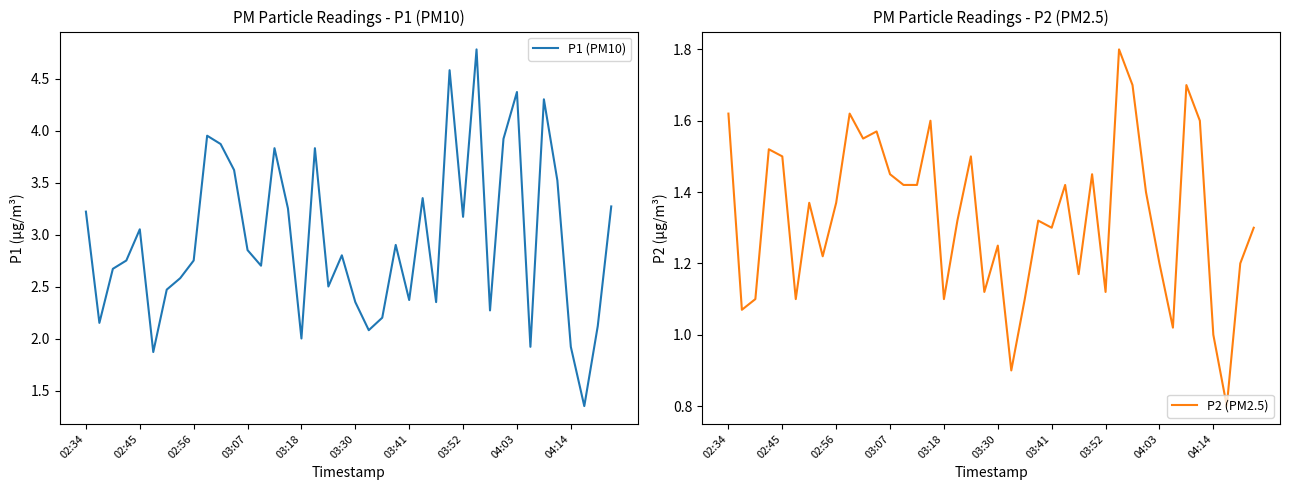

What position from the left is 19?

20